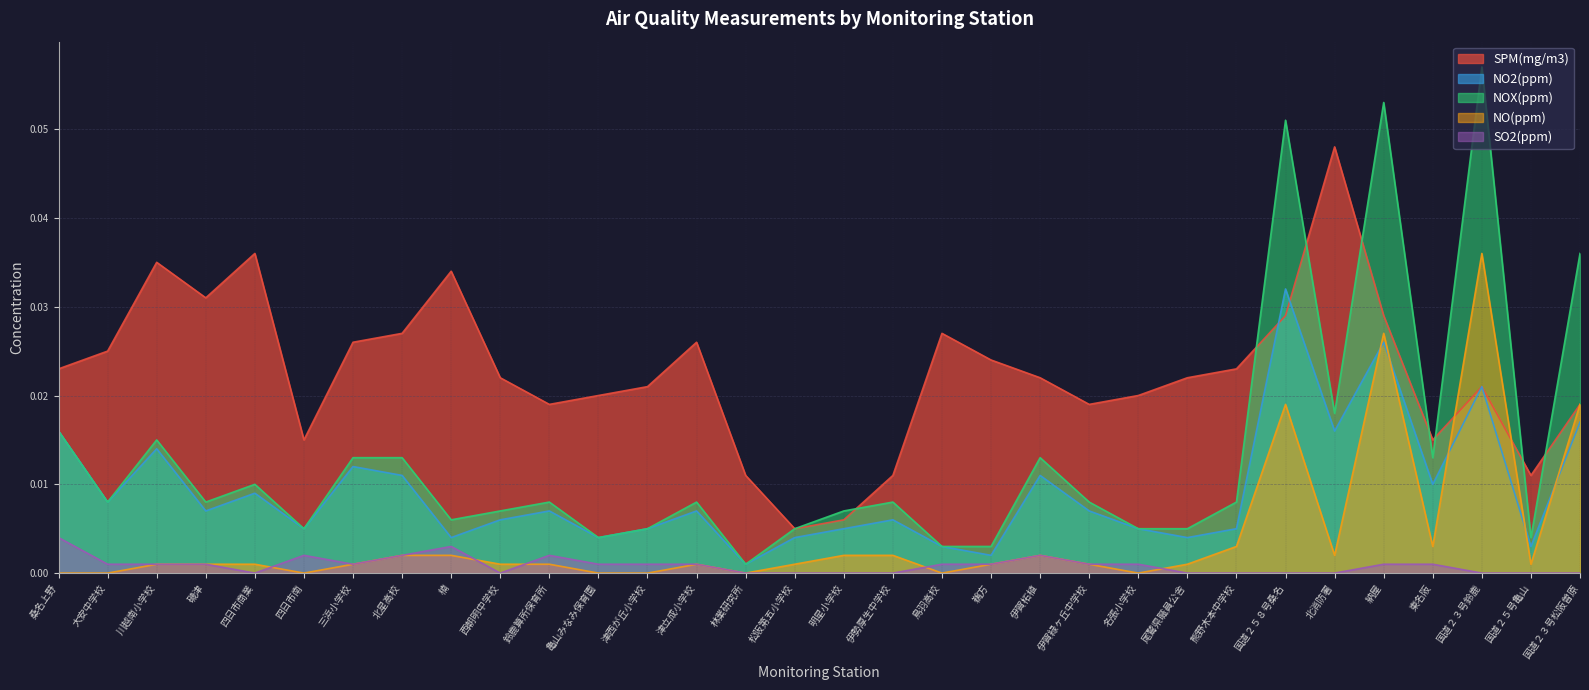

After their last crossing, which series has the higher values: SPM(mg/m3) or NO2(ppm)?

SPM(mg/m3)